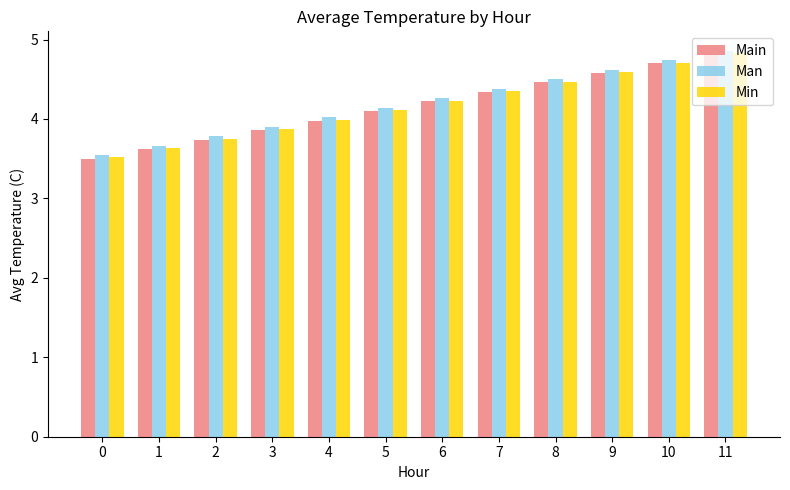

How many distinct data groups are displayed?

3